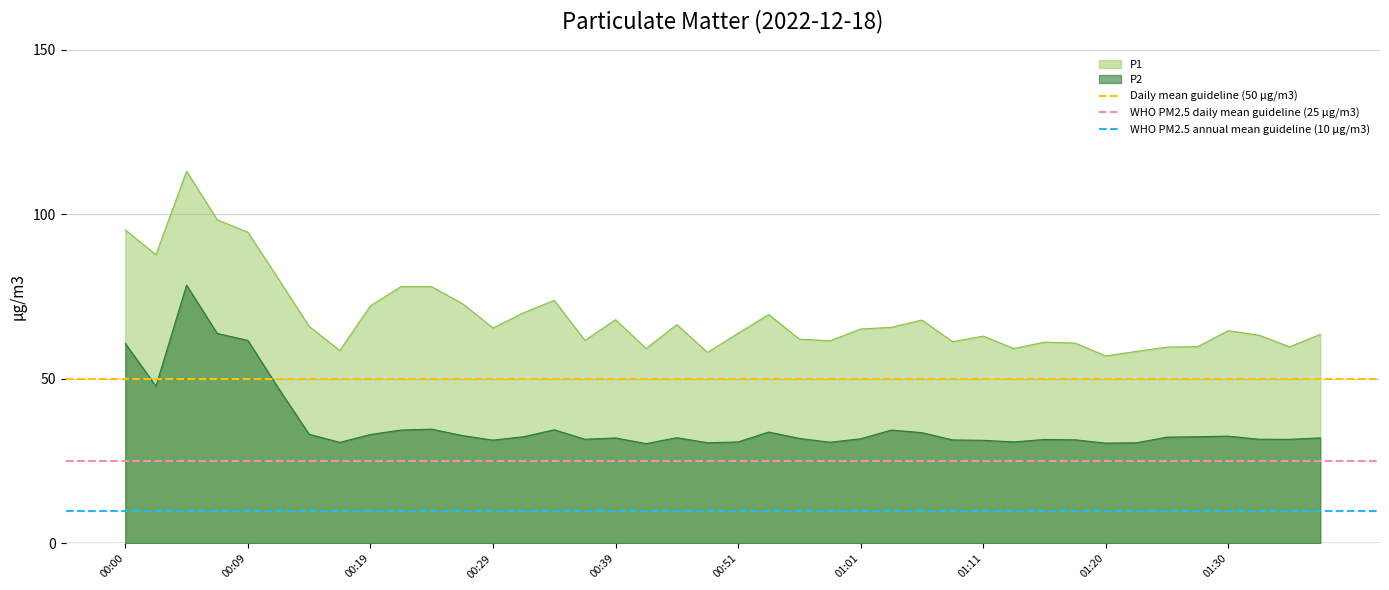

True or false: P1 and P2 cross at least once.

False